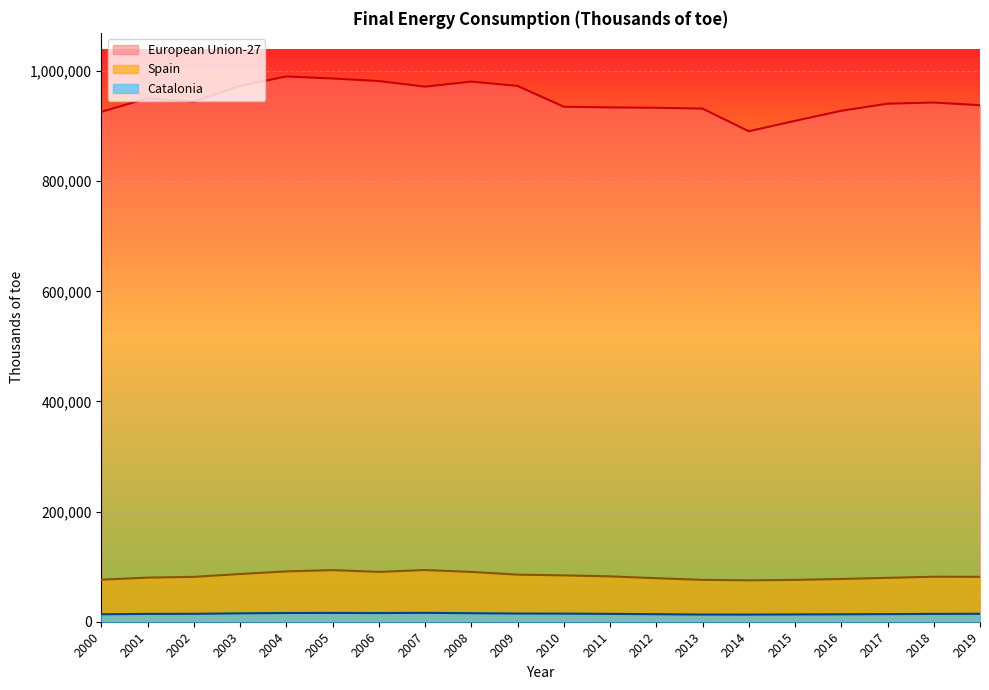

True or false: European Union-27 has more than 1 points higher than both neighbors.

True